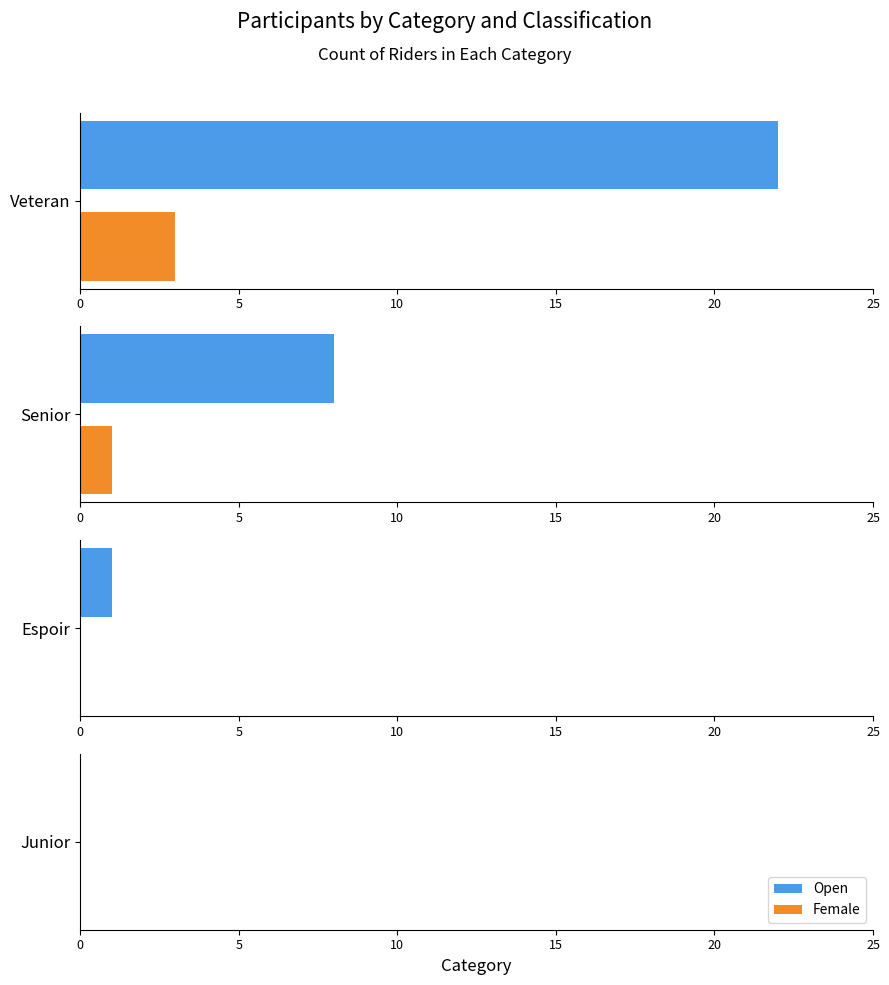

List the series in order of their overall mean, lowest first.

Female, Open